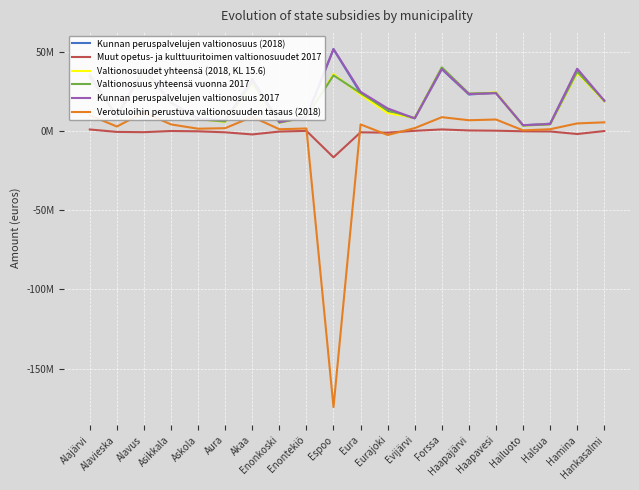

Which series has the largest range (max minus min)?

Verotuloihin perustuva valtionosuuden tasaus (2018)